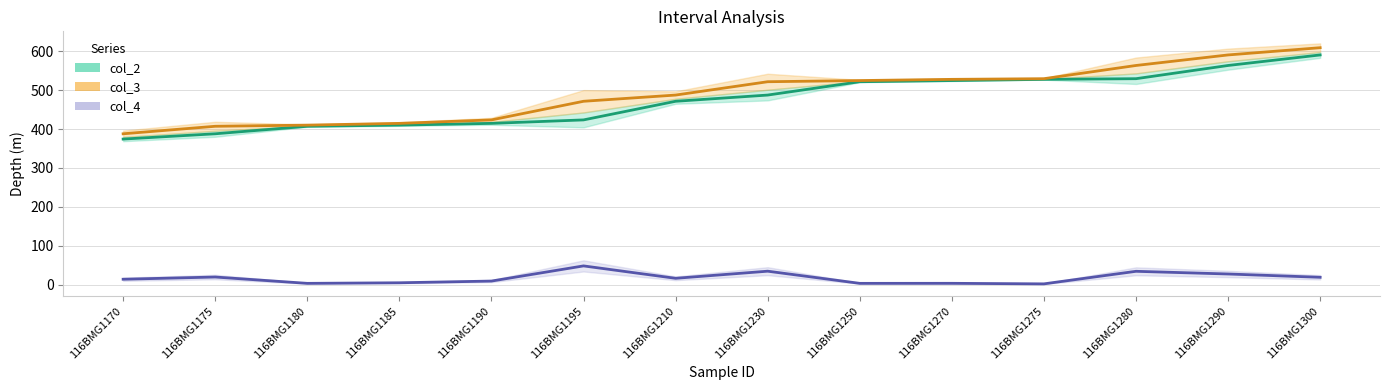

Between 116BMG1275 and 116BMG1290, which series saw the biggest shift?

col_3